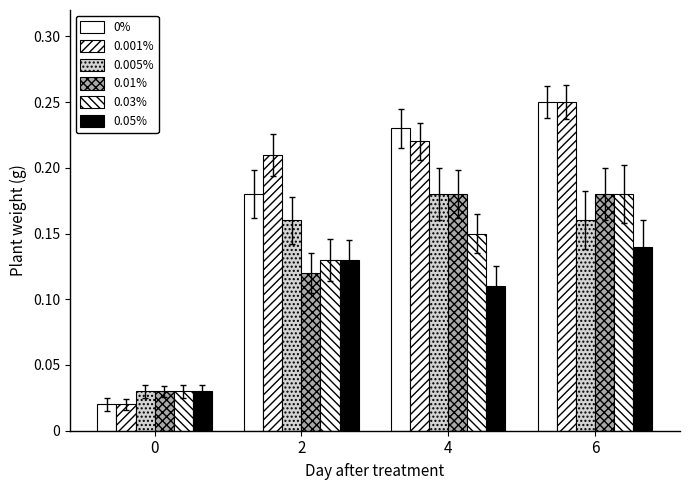

Rank the categories by 0.01% value from highest to lowest.

4, 6, 2, 0